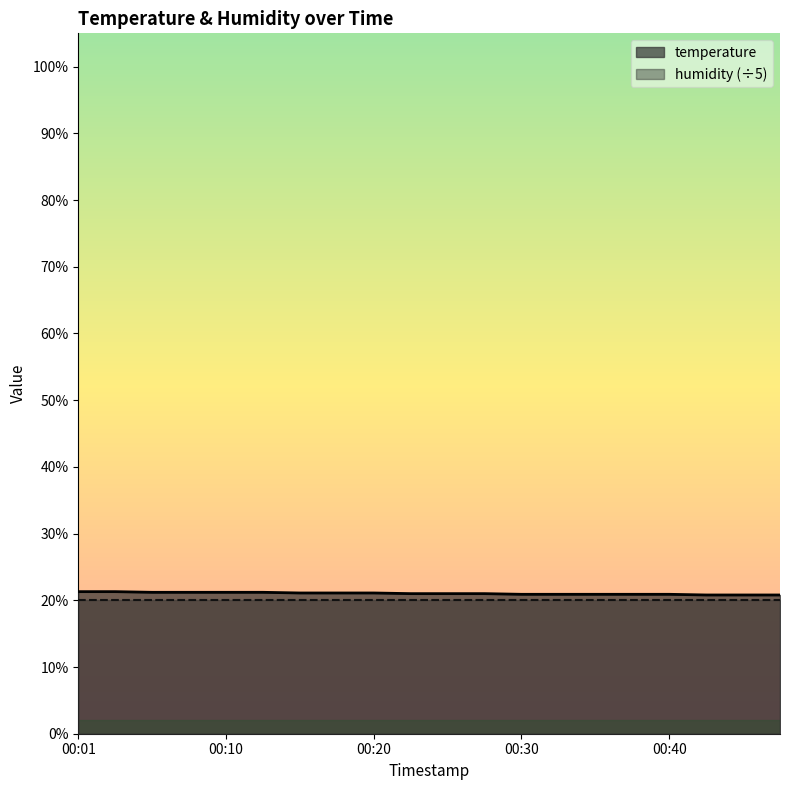

Which category has the highest value across all series?

00:01